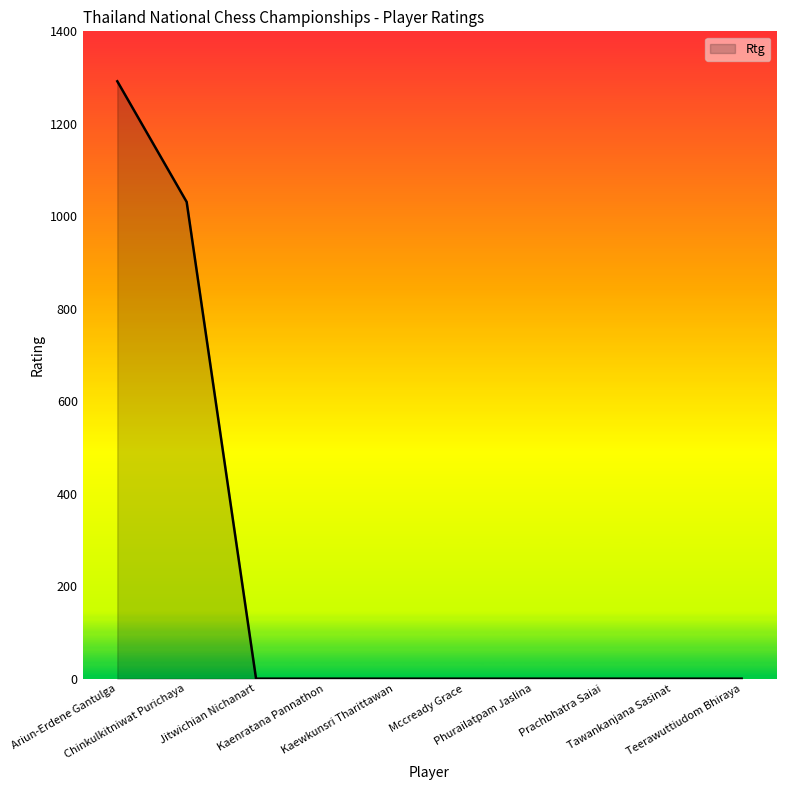

What is the greatest value displayed?

1292